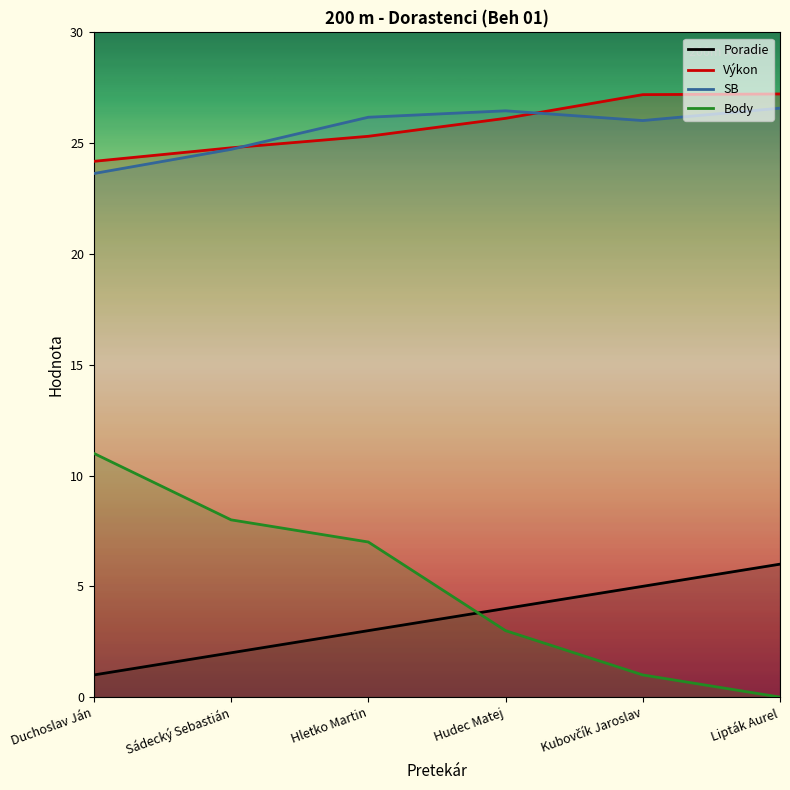

True or false: Poradie has more than 0 points higher than both neighbors.

False